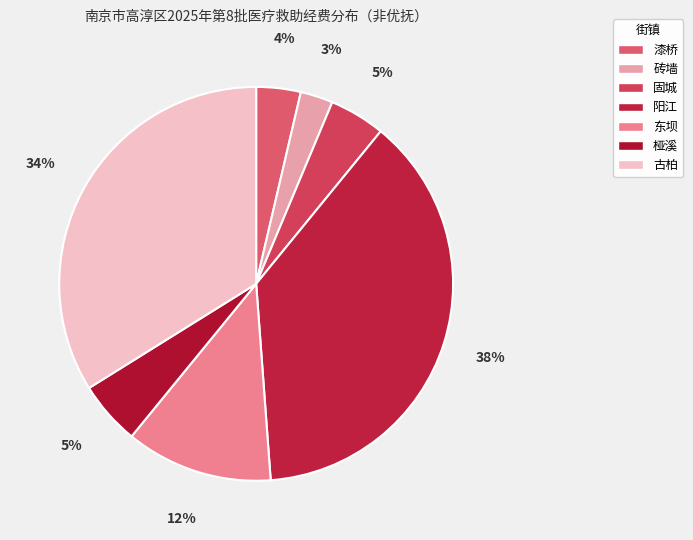

To the nearest percent, what is the difference between the largest and smallest slice percentages?

35%